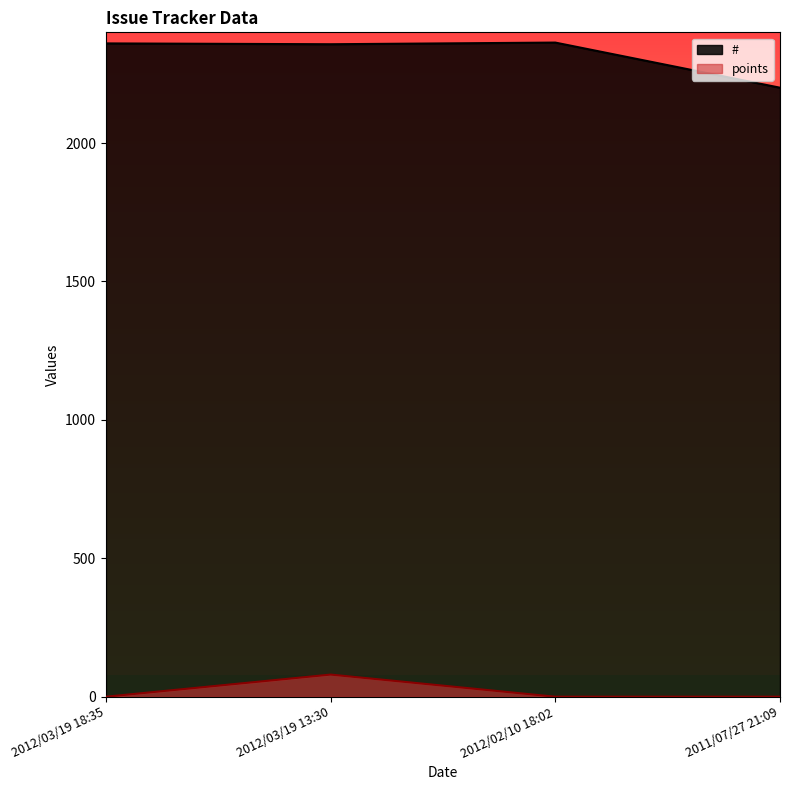

What is the average value of the points series?

20